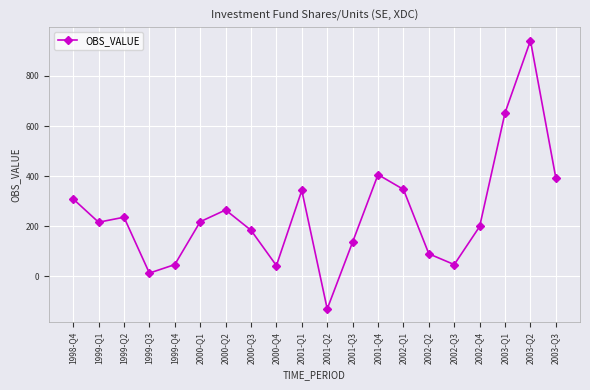

What is the value of the 1st point from the left?

309